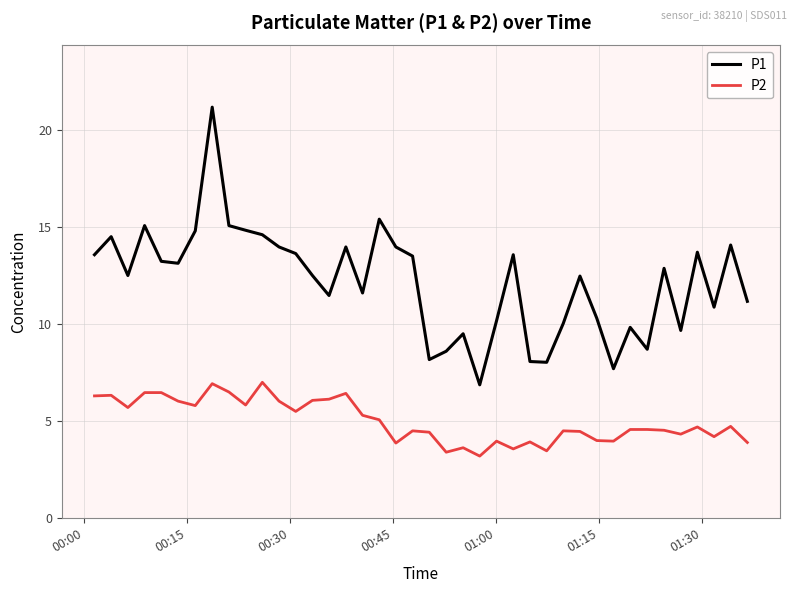

Rank the series by their average value, from lowest to highest.

P2, P1